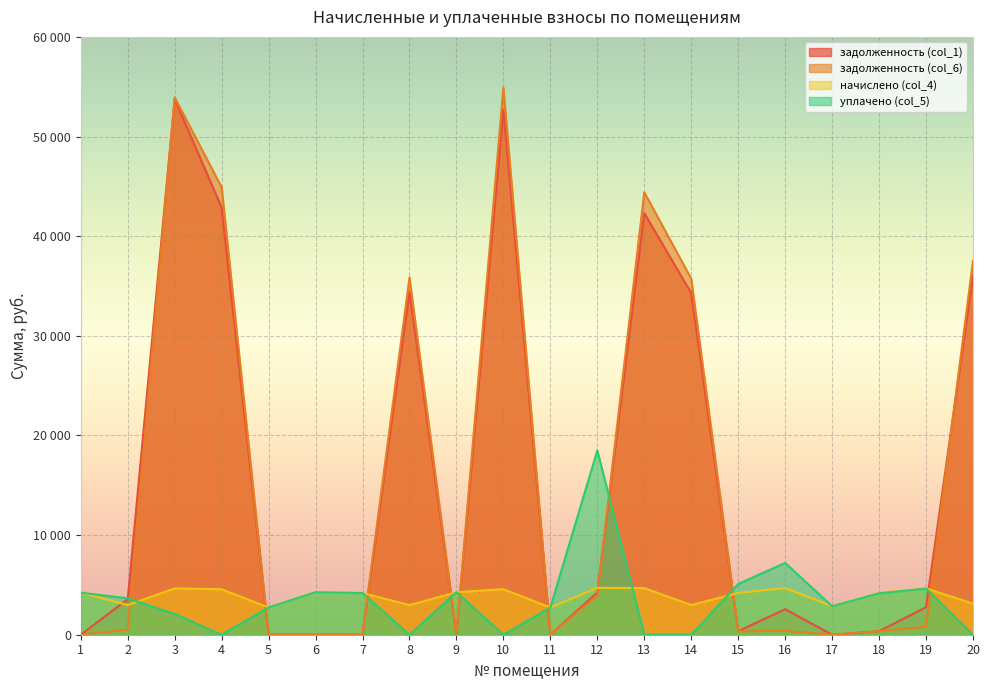

Which series has the largest total across all categories?

задолженность (col_6)